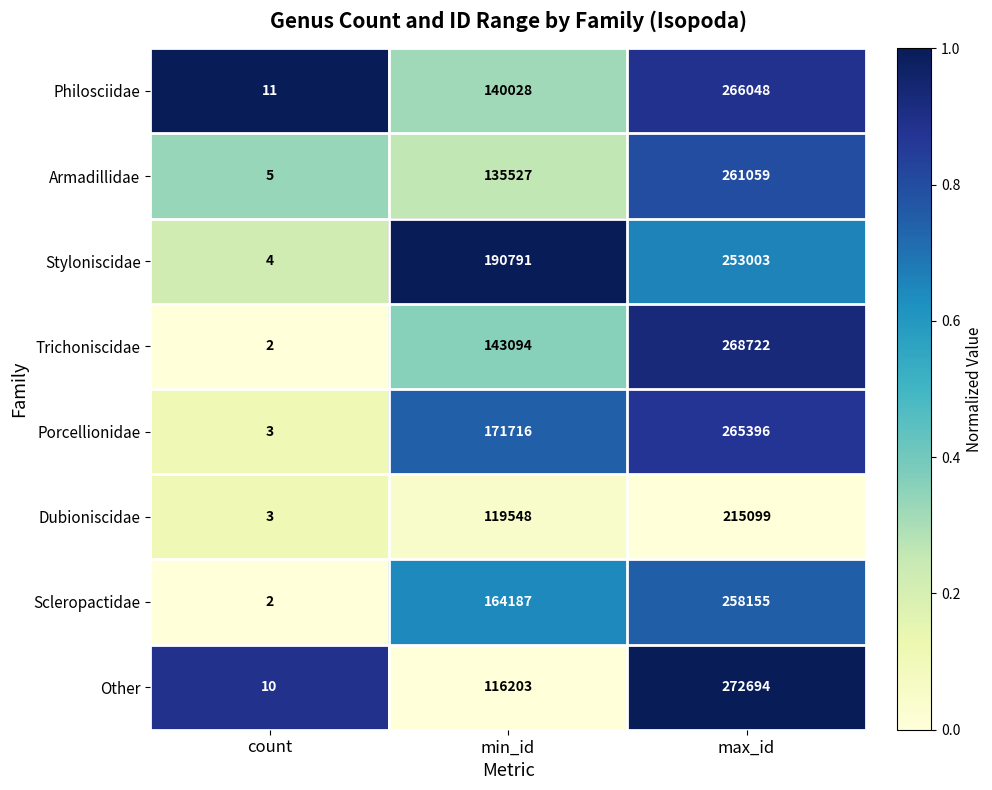

The value of Porcellionidae at min_id is 36898. True or false?

False